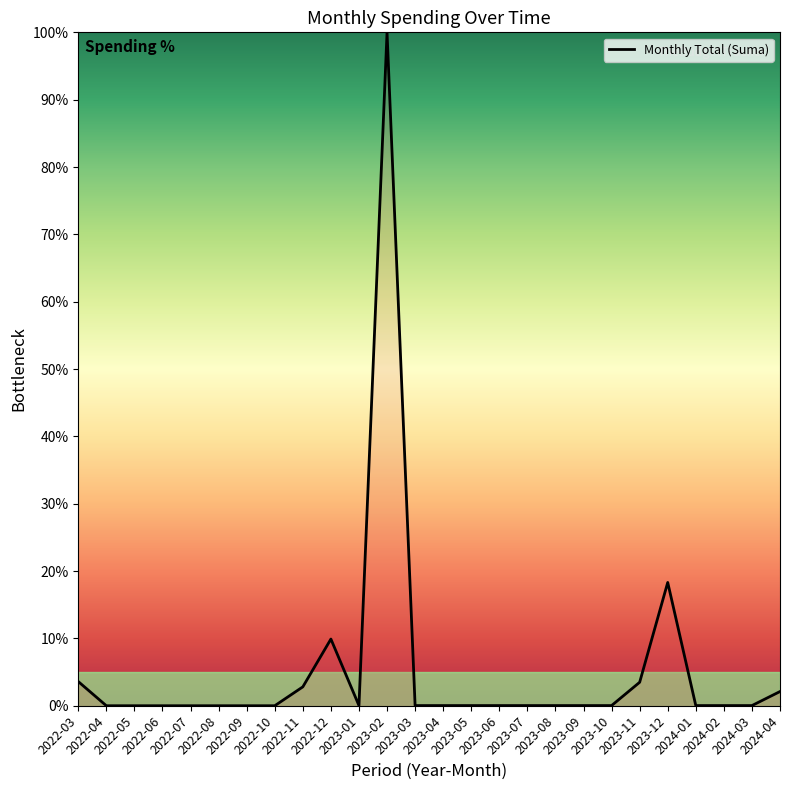

What is the greatest value displayed?

100.0